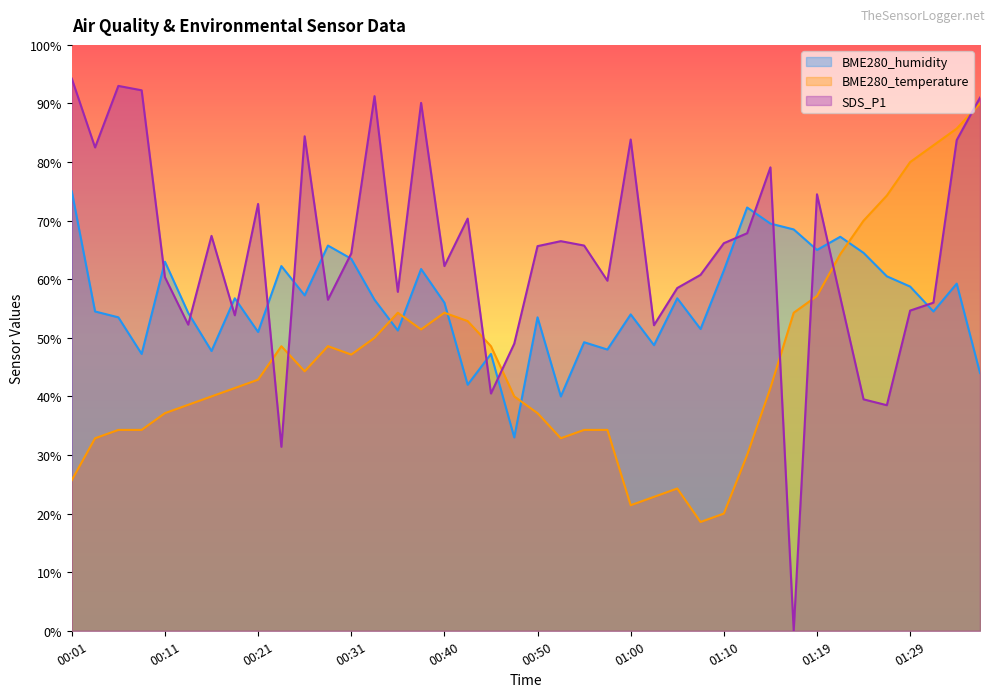

Is it true that BME280_humidity equals 63.5 at 00:31?

True